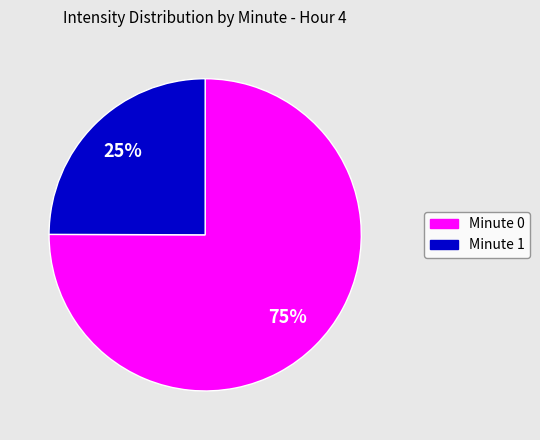

To the nearest percent, what is the average slice percentage?

50%